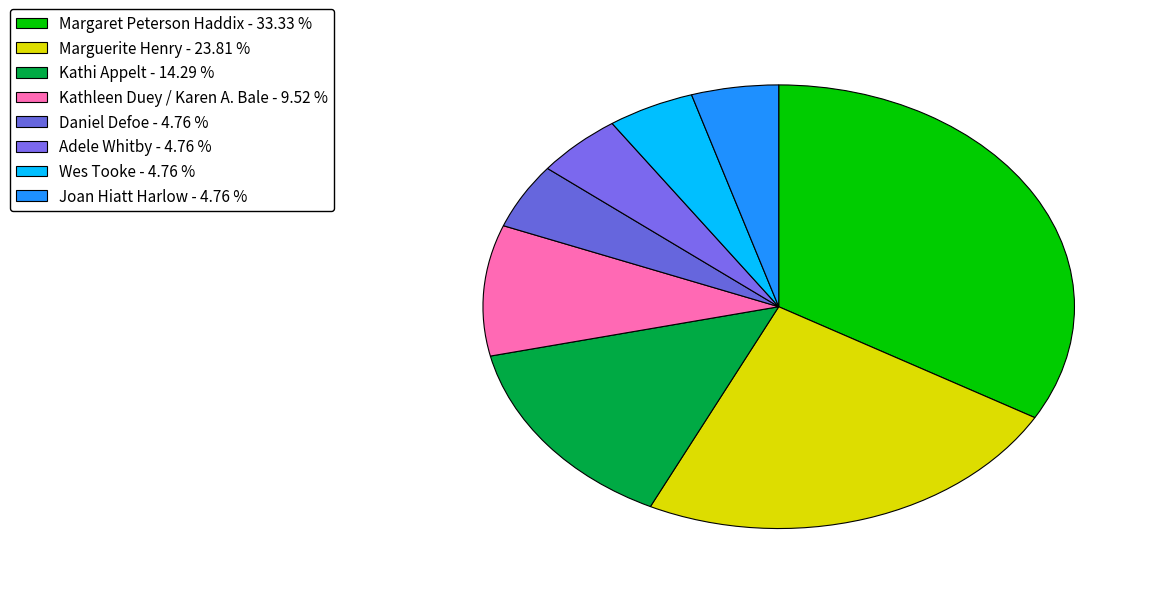

To the nearest percent, what is the difference between the largest and smallest slice percentages?

29%